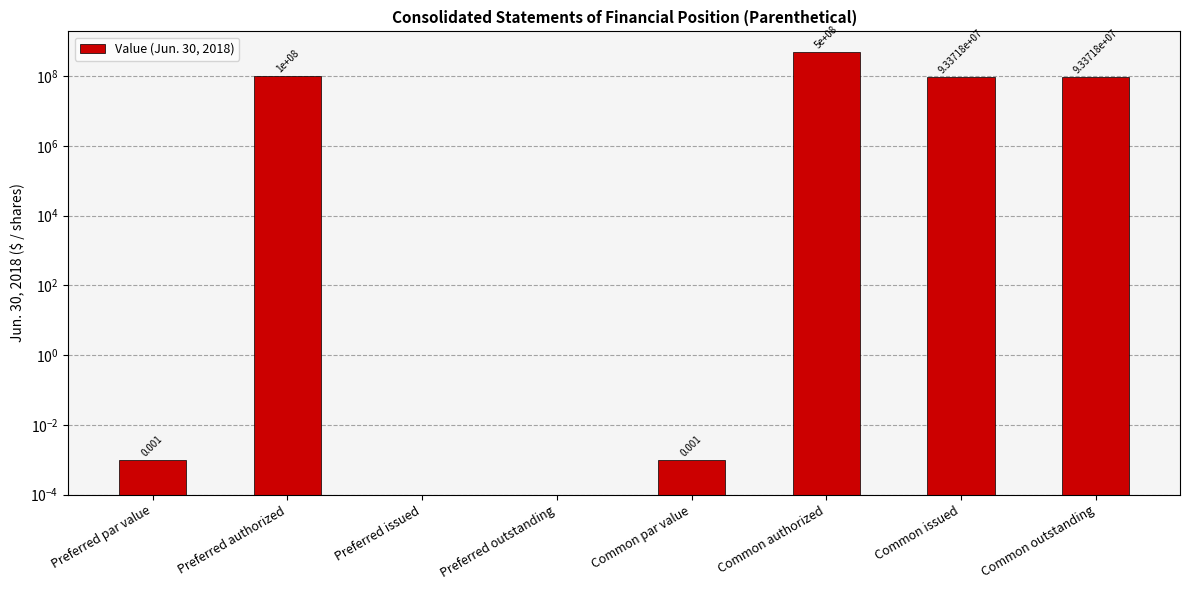

Rank the categories by value from lowest to highest.

Preferred issued, Preferred outstanding, Preferred par value, Common par value, Common issued, Common outstanding, Preferred authorized, Common authorized